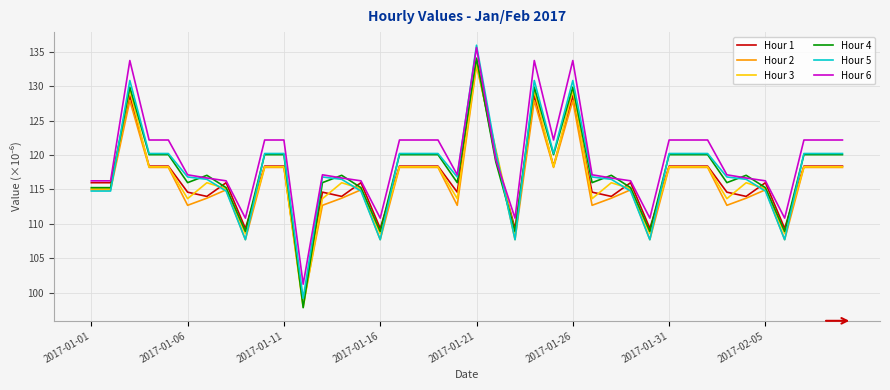

Which series has the largest range (max minus min)?

Hour 5